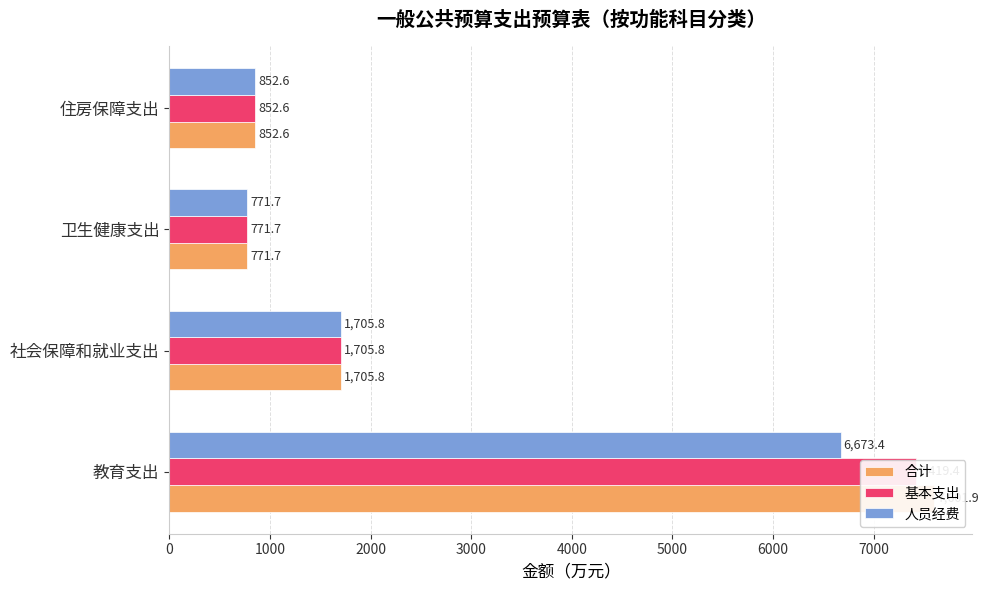

Is it true that 基本支出 equals 1705.8 at 社会保障和就业支出?

True